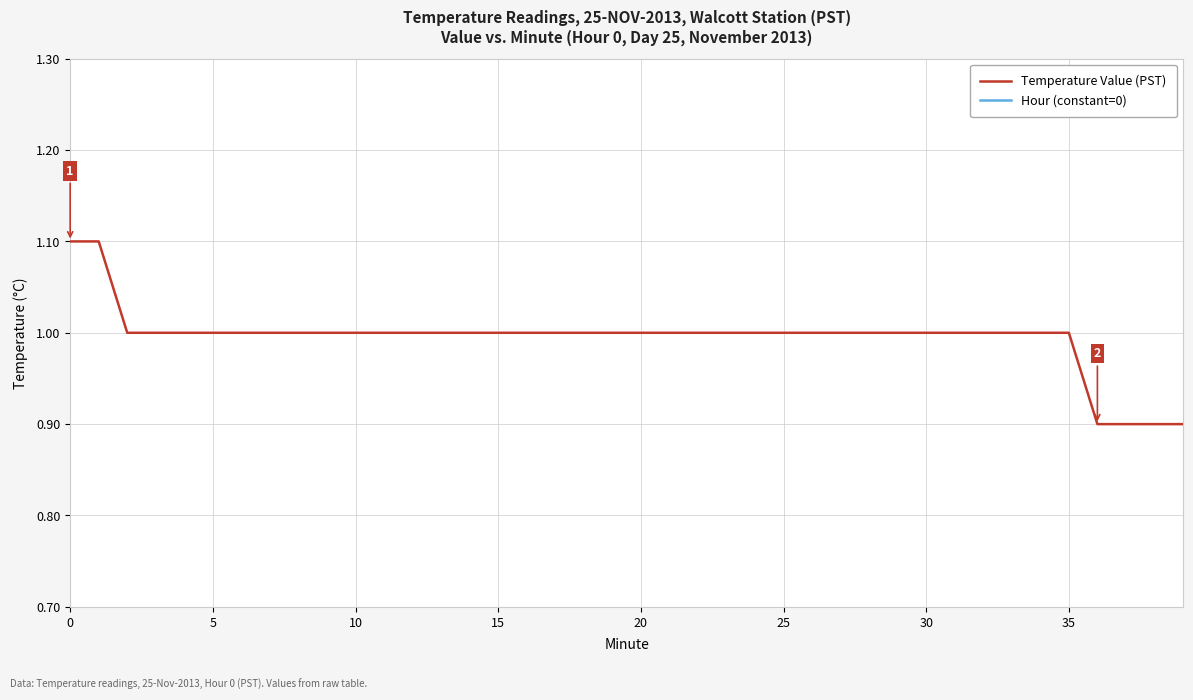

What is the maximum value for Temperature Value (PST)?

1.1